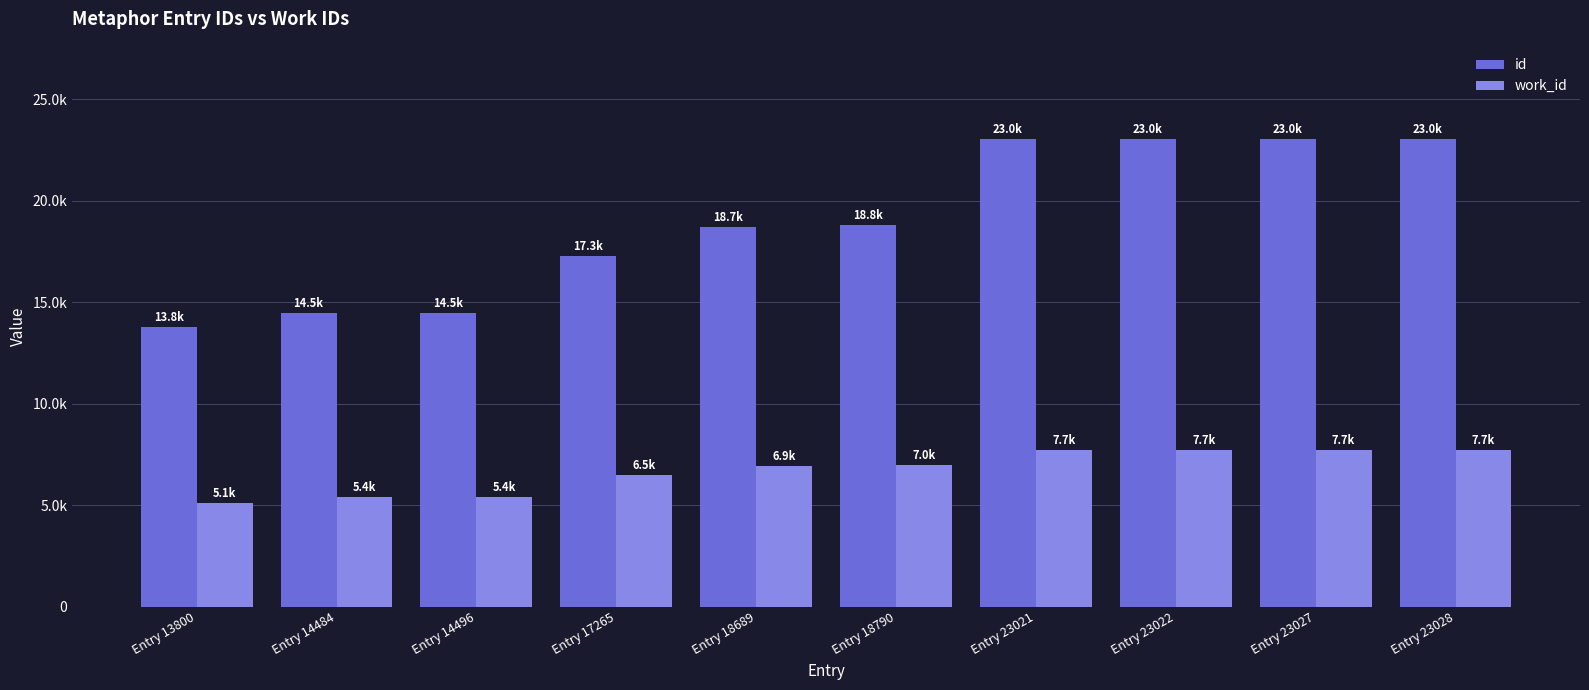

What are all the series names shown in the legend?

id, work_id